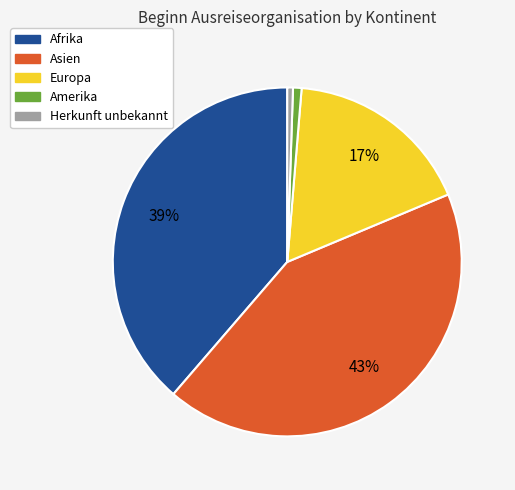

Do Herkunft unbekannt and Afrika together represent more than half of the pie?

No